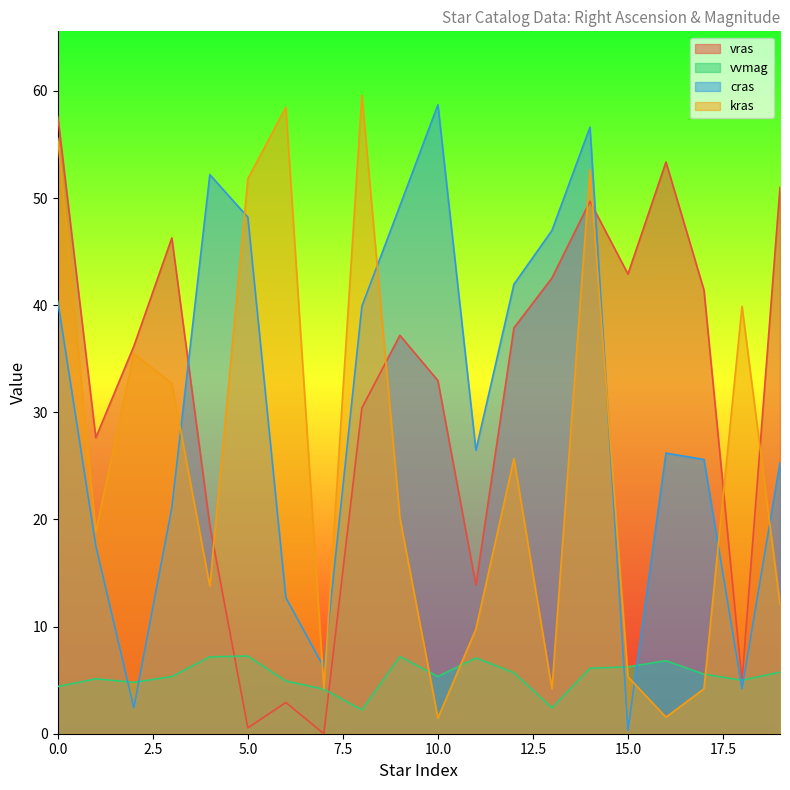

Does the chart display data point markers on the line(s)?

No